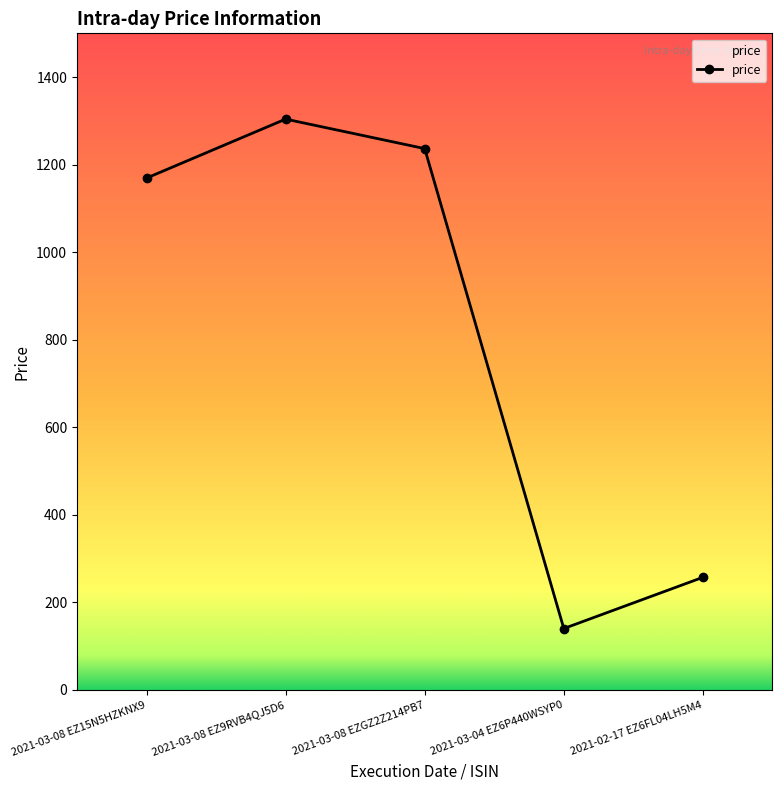

What is the label of the 3rd point from the right?

2021-03-08 EZGZ2Z214PB7